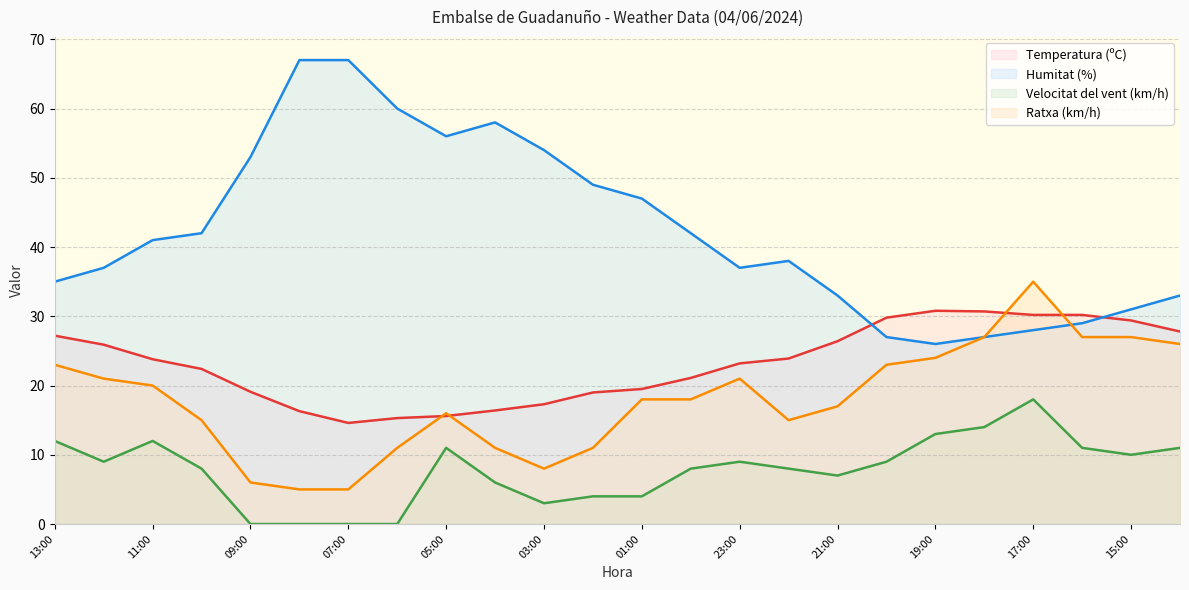

True or false: Humitat (%) and Velocitat del vent (km/h) cross at least once.

False